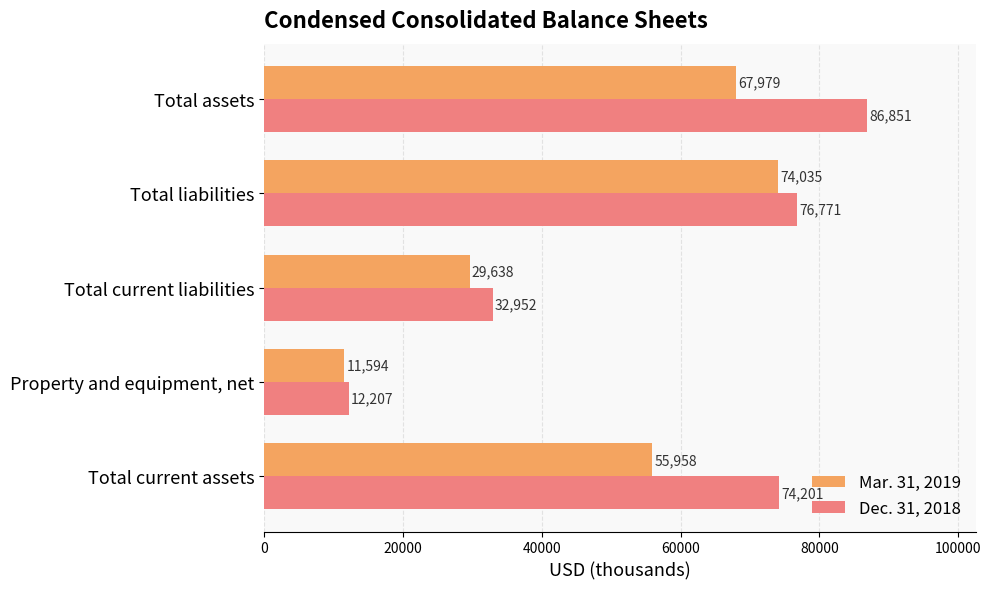

Rank the categories by Mar. 31, 2019 value from lowest to highest.

Property and equipment, net, Total current liabilities, Total current assets, Total assets, Total liabilities